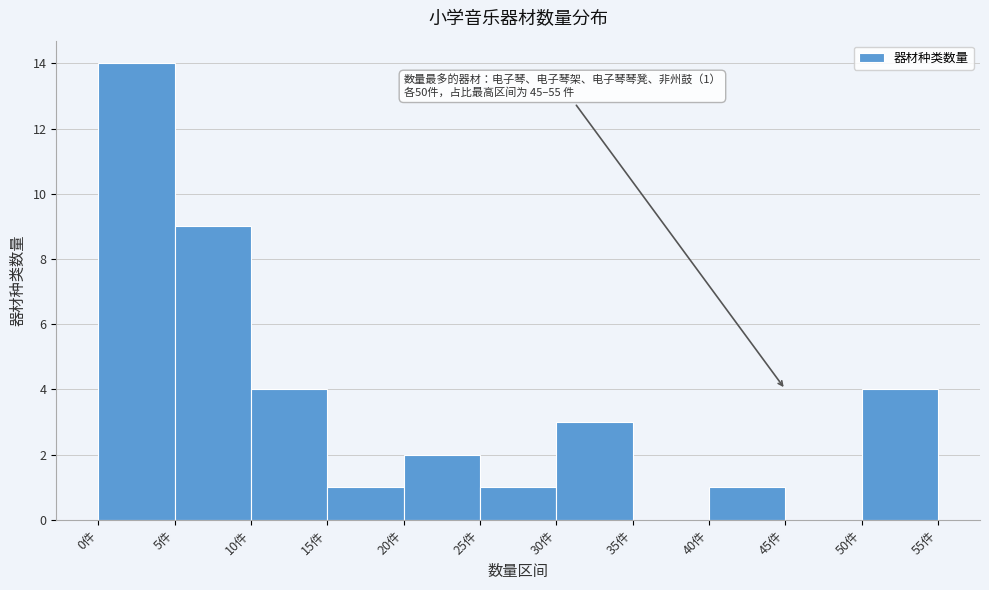

Which range on the x-axis has the tallest bar?

0 to 5